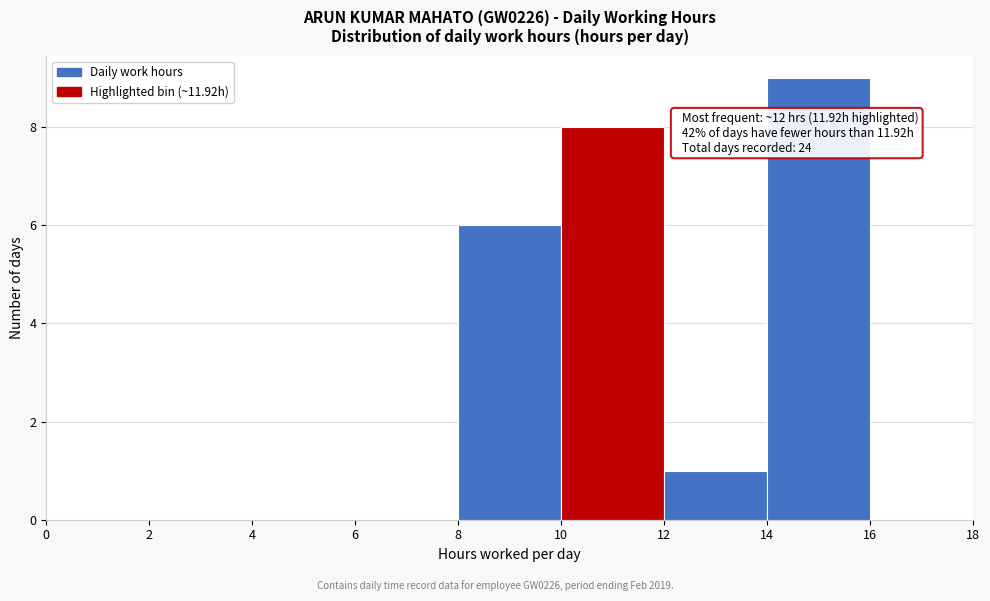

Over which range of the x-axis is the bar tallest?

14 to 16